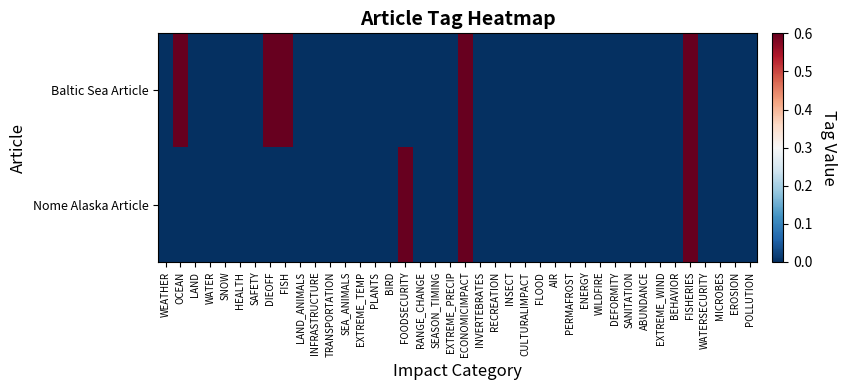

At which category is the sum across all series the highest?

ECONOMICIMPACT